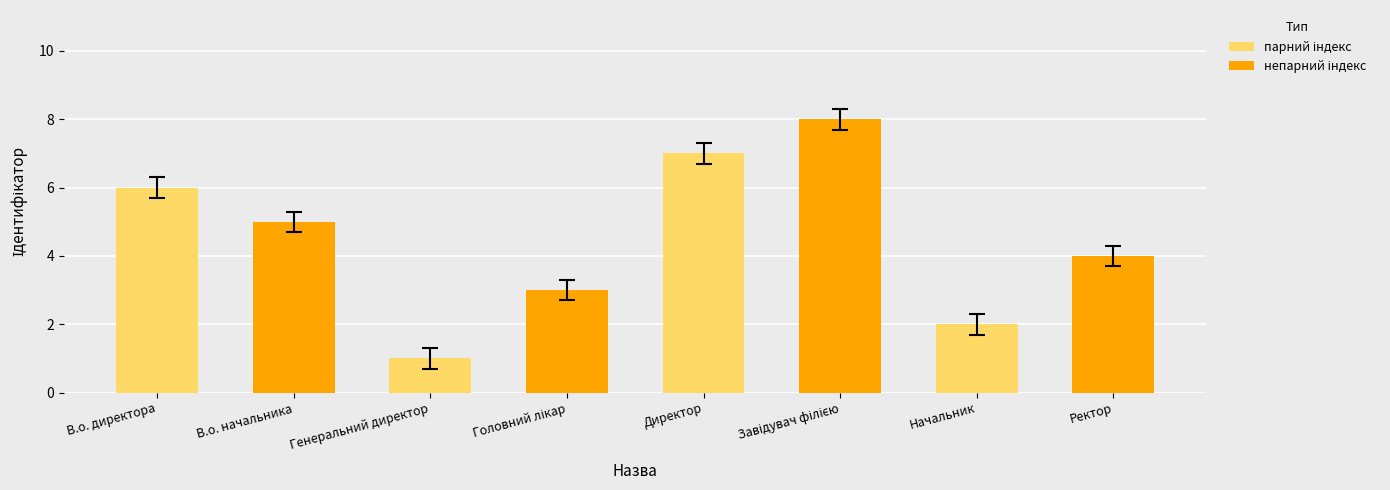

The chart shows a value of 3 at Начальник. True or false?

False